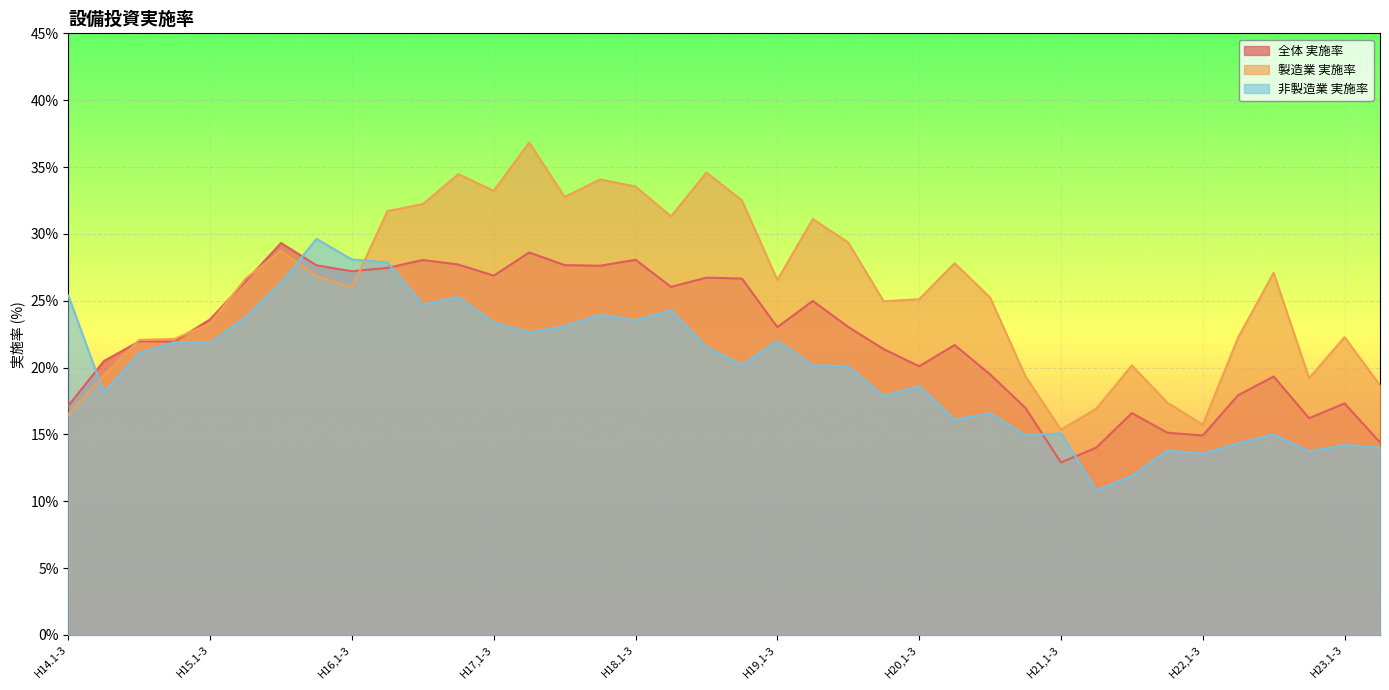

What is the difference between the maximum and second lowest values in the 製造業 実施率 series?

21.1